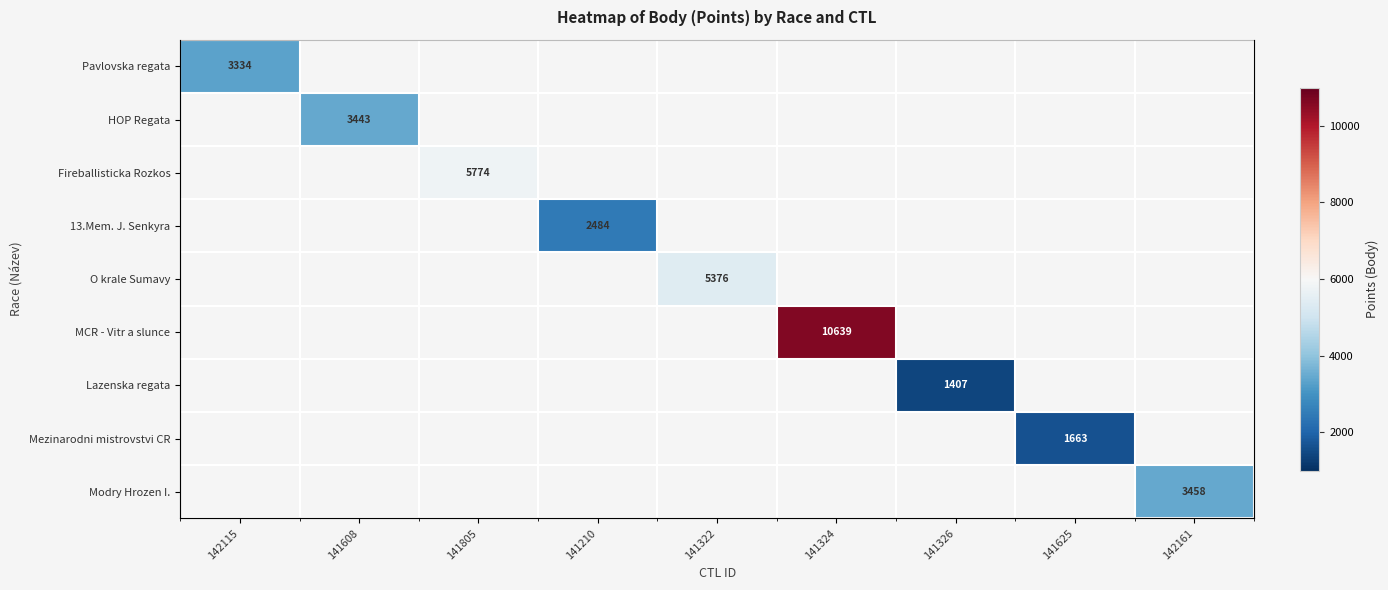

At which label is Pavlovska regata closest to 3334?

142115